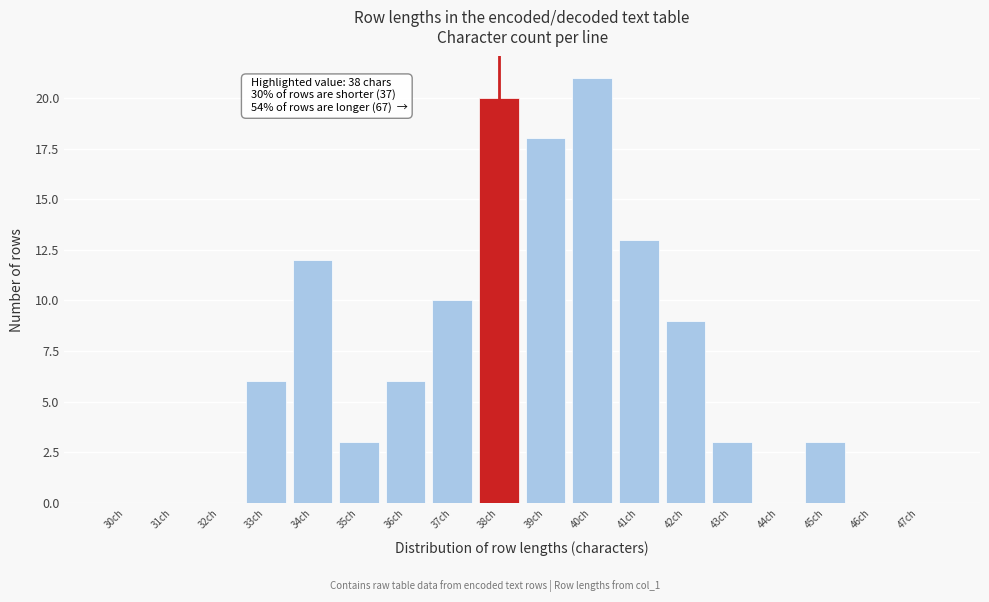

Reading right to left, extract all data points from this chart.

47ch=0	46ch=0	45ch=3	44ch=0	43ch=3	42ch=9	41ch=13	40ch=21	39ch=18	38ch=20	37ch=10	36ch=6	35ch=3	34ch=12	33ch=6	32ch=0	31ch=0	30ch=0